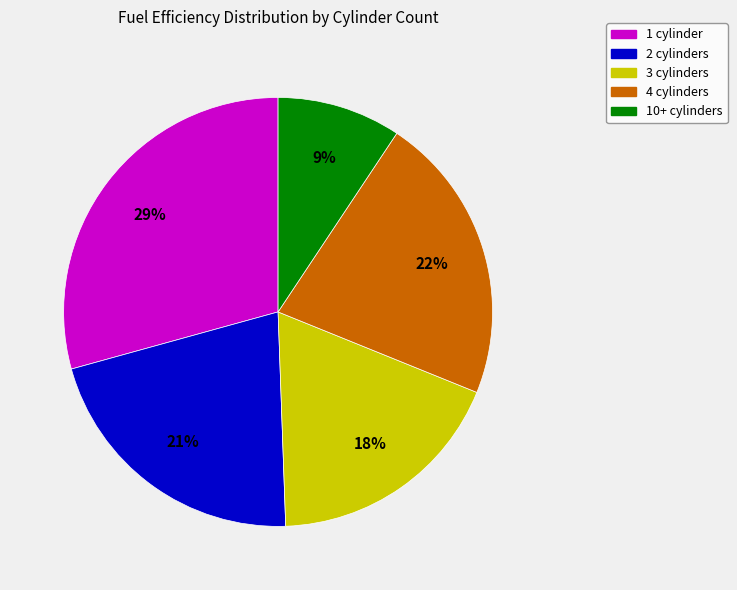

To the nearest percent, what percentage of the pie is 3 cylinders?

18%